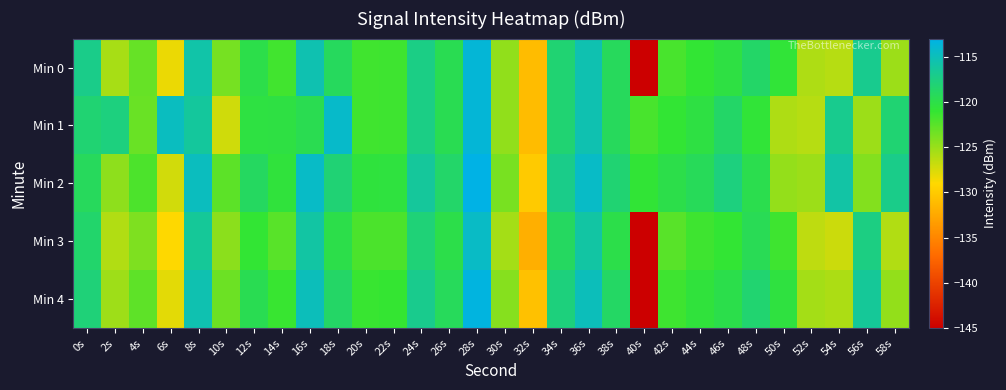

Reading left to right, transcribe all the data shown in this chart.

Min 0: 0s=-117.2	2s=-125.6	4s=-123.0	6s=-128.2	8s=-115.8	10s=-123.7	12s=-120.0	14s=-121.6	16s=-115.4	18s=-119.1	20s=-121.6	22s=-121.5	24s=-117.4	26s=-119.6	28s=-113.7	30s=-124.7	32s=-131.0	34s=-118.1	36s=-115.4	38s=-119.2	40s=-145.4	42s=-121.8	44s=-120.9	46s=-120.3	48s=-118.7	50s=-120.8	52s=-125.8	54s=-126.2	56s=-116.9	58s=-125.1
Min 1: 0s=-118.2	2s=-117.7	4s=-123.2	6s=-114.7	8s=-116.3	10s=-127.2	12s=-120.3	14s=-120.3	16s=-119.6	18s=-114.3	20s=-121.6	22s=-121.5	24s=-117.4	26s=-119.6	28s=-113.7	30s=-124.7	32s=-131.0	34s=-118.1	36s=-115.4	38s=-119.2	40s=-121.8	42s=-120.9	44s=-120.3	46s=-118.7	48s=-120.8	50s=-125.8	52s=-126.2	54s=-116.9	56s=-125.1	58s=-118.2
Min 2: 0s=-119.2	2s=-124.6	4s=-122.0	6s=-127.2	8s=-114.8	10s=-122.7	12s=-119.0	14s=-120.6	16s=-114.4	18s=-118.1	20s=-120.6	22s=-120.5	24s=-116.4	26s=-118.6	28s=-112.7	30s=-123.7	32s=-130.0	34s=-117.1	36s=-114.4	38s=-118.2	40s=-120.8	42s=-119.9	44s=-119.3	46s=-117.7	48s=-119.8	50s=-124.8	52s=-125.2	54s=-115.9	56s=-124.1	58s=-117.2
Min 3: 0s=-118.5	2s=-126.0	4s=-124.0	6s=-129.0	8s=-116.5	10s=-124.5	12s=-121.0	14s=-122.5	16s=-116.0	18s=-120.0	20s=-122.0	22s=-122.0	24s=-118.0	26s=-120.0	28s=-114.5	30s=-125.5	32s=-132.0	34s=-119.0	36s=-116.0	38s=-120.0	40s=-146.0	42s=-122.5	44s=-121.5	46s=-121.0	48s=-119.5	50s=-121.5	52s=-126.5	54s=-127.0	56s=-117.5	58s=-126.0
Min 4: 0s=-117.9	2s=-125.2	4s=-122.7	6s=-127.9	8s=-115.4	10s=-123.3	12s=-119.6	14s=-121.2	16s=-115.0	18s=-118.7	20s=-121.2	22s=-121.1	24s=-117.0	26s=-119.2	28s=-113.3	30s=-124.3	32s=-130.7	34s=-117.7	36s=-115.0	38s=-118.8	40s=-145.0	42s=-121.5	44s=-120.6	46s=-119.9	48s=-118.3	50s=-120.4	52s=-125.5	54s=-125.8	56s=-116.5	58s=-124.8